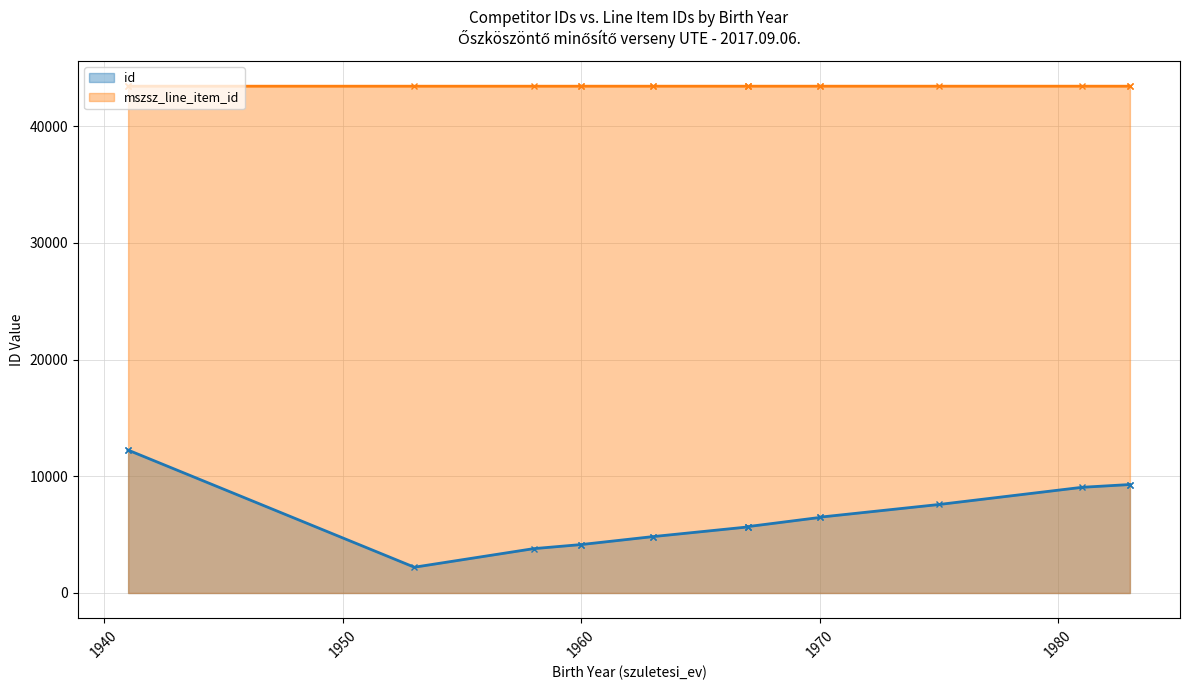

Rank the series by their maximum value, from lowest to highest.

id, mszsz_line_item_id